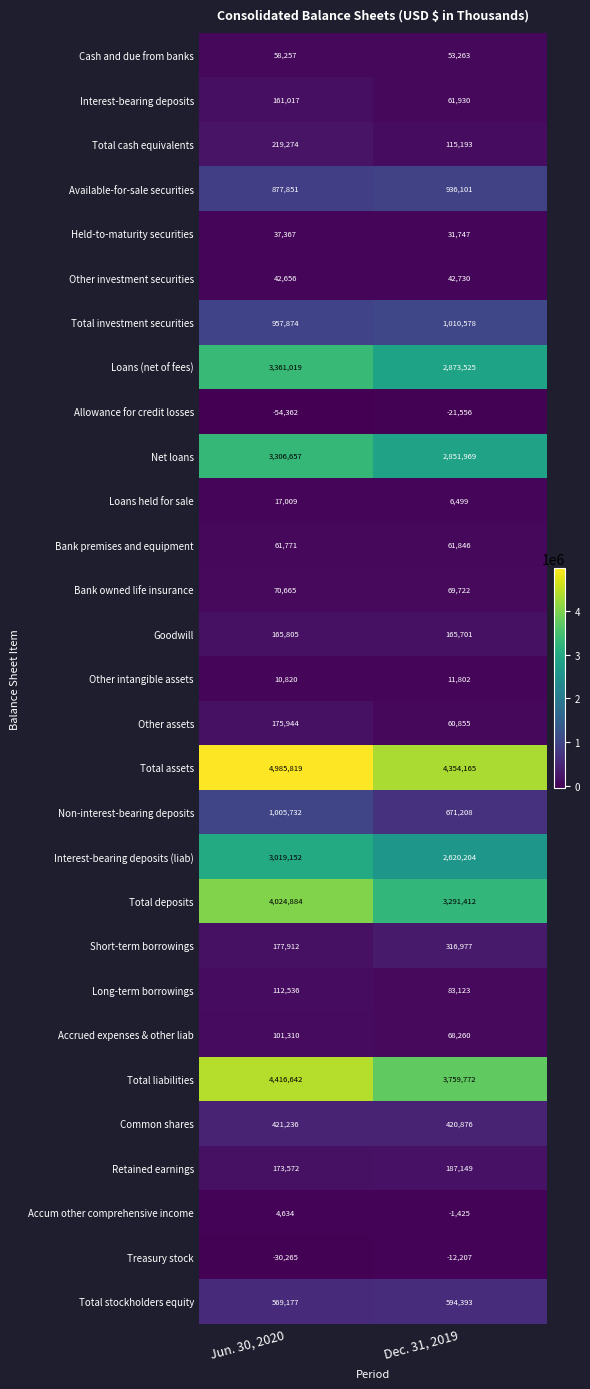

What is the difference between the maximum and minimum values in the Interest-bearing deposits (liab) series?

398948